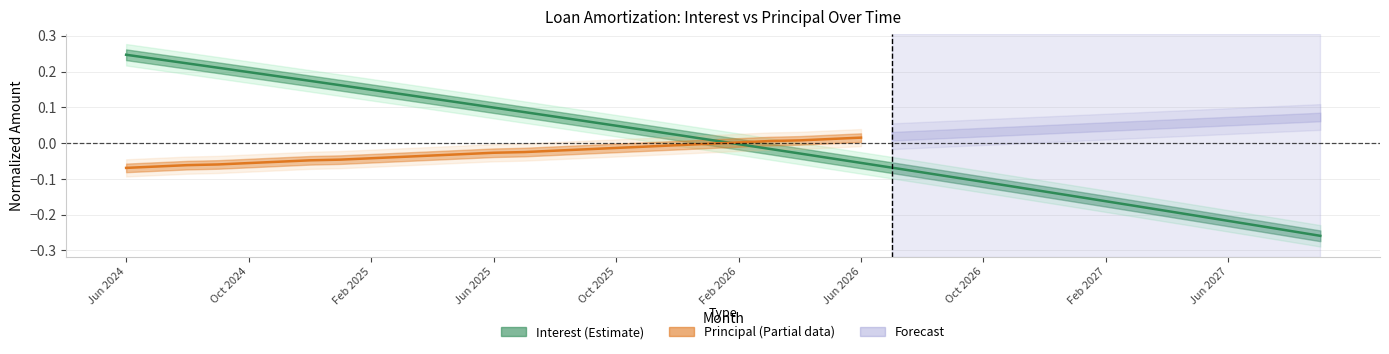

The value at Jul 2025 is 0.2. True or false?

False